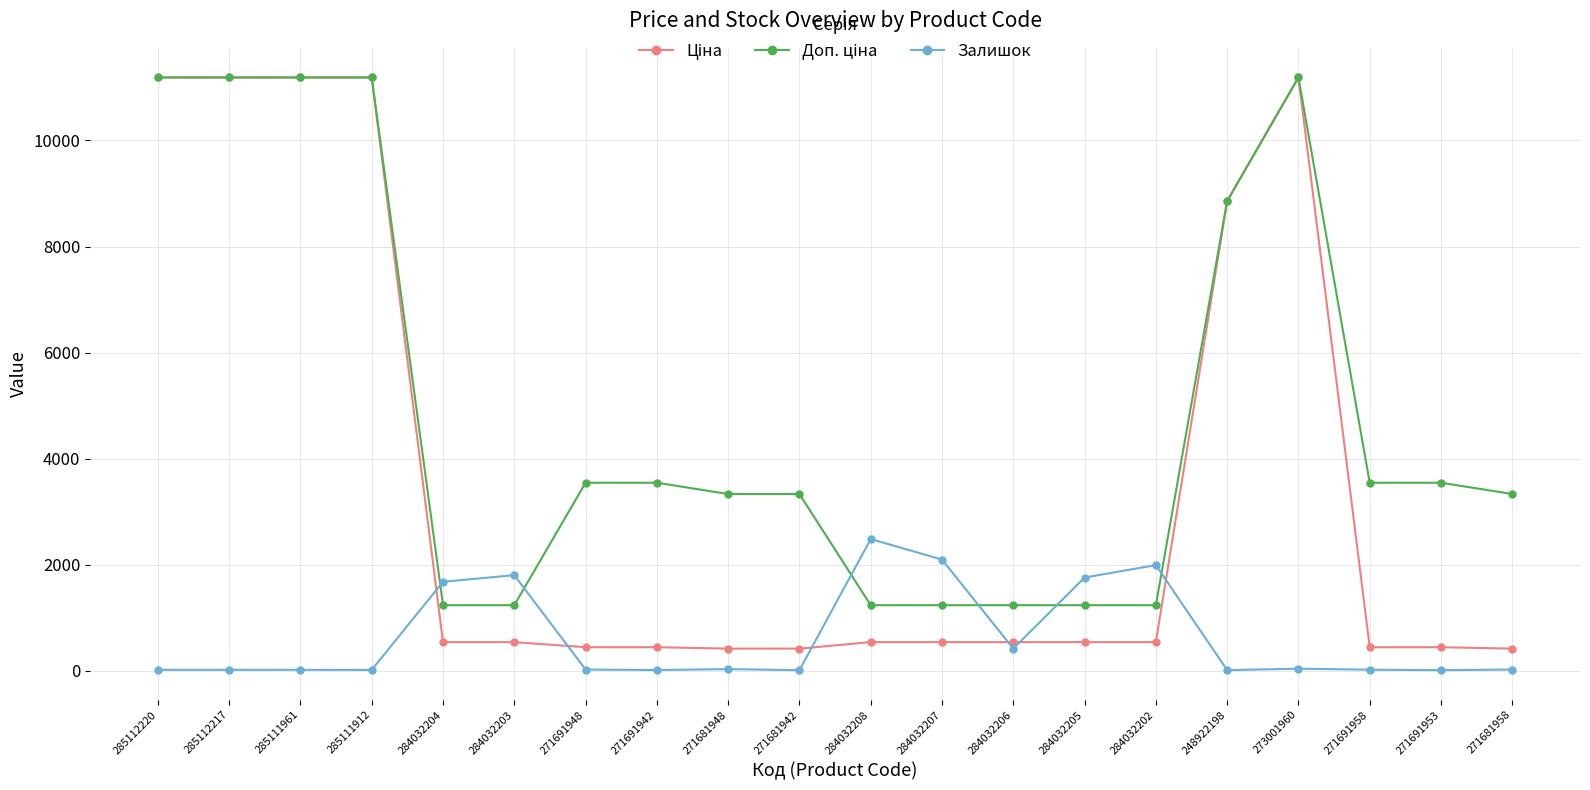

The Залишок series shows 22.0 at 271681958. True or false?

True